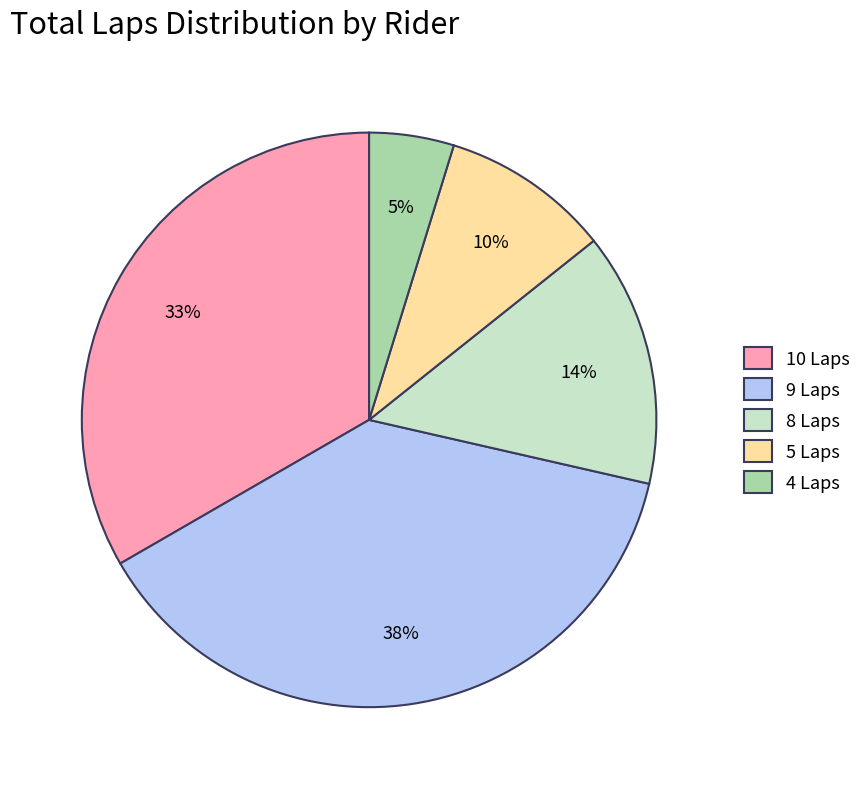

The 5 Laps slice represents 16% of the pie. True or false?

False